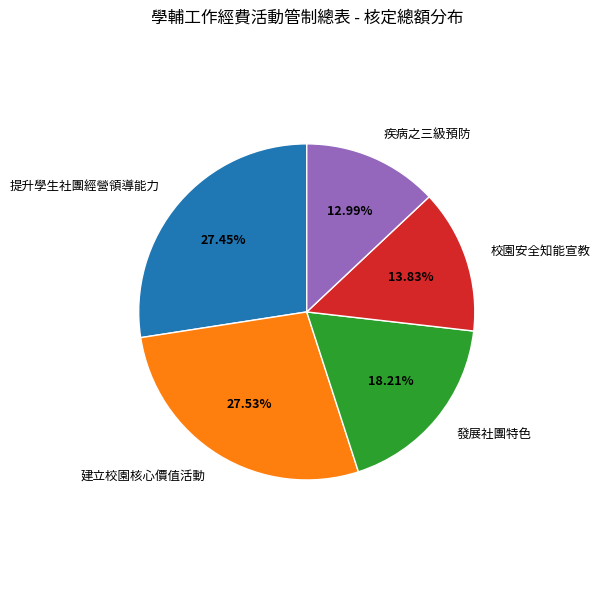

Which has a higher value, 疾病之三級預防 or 校園安全知能宣教?

校園安全知能宣教